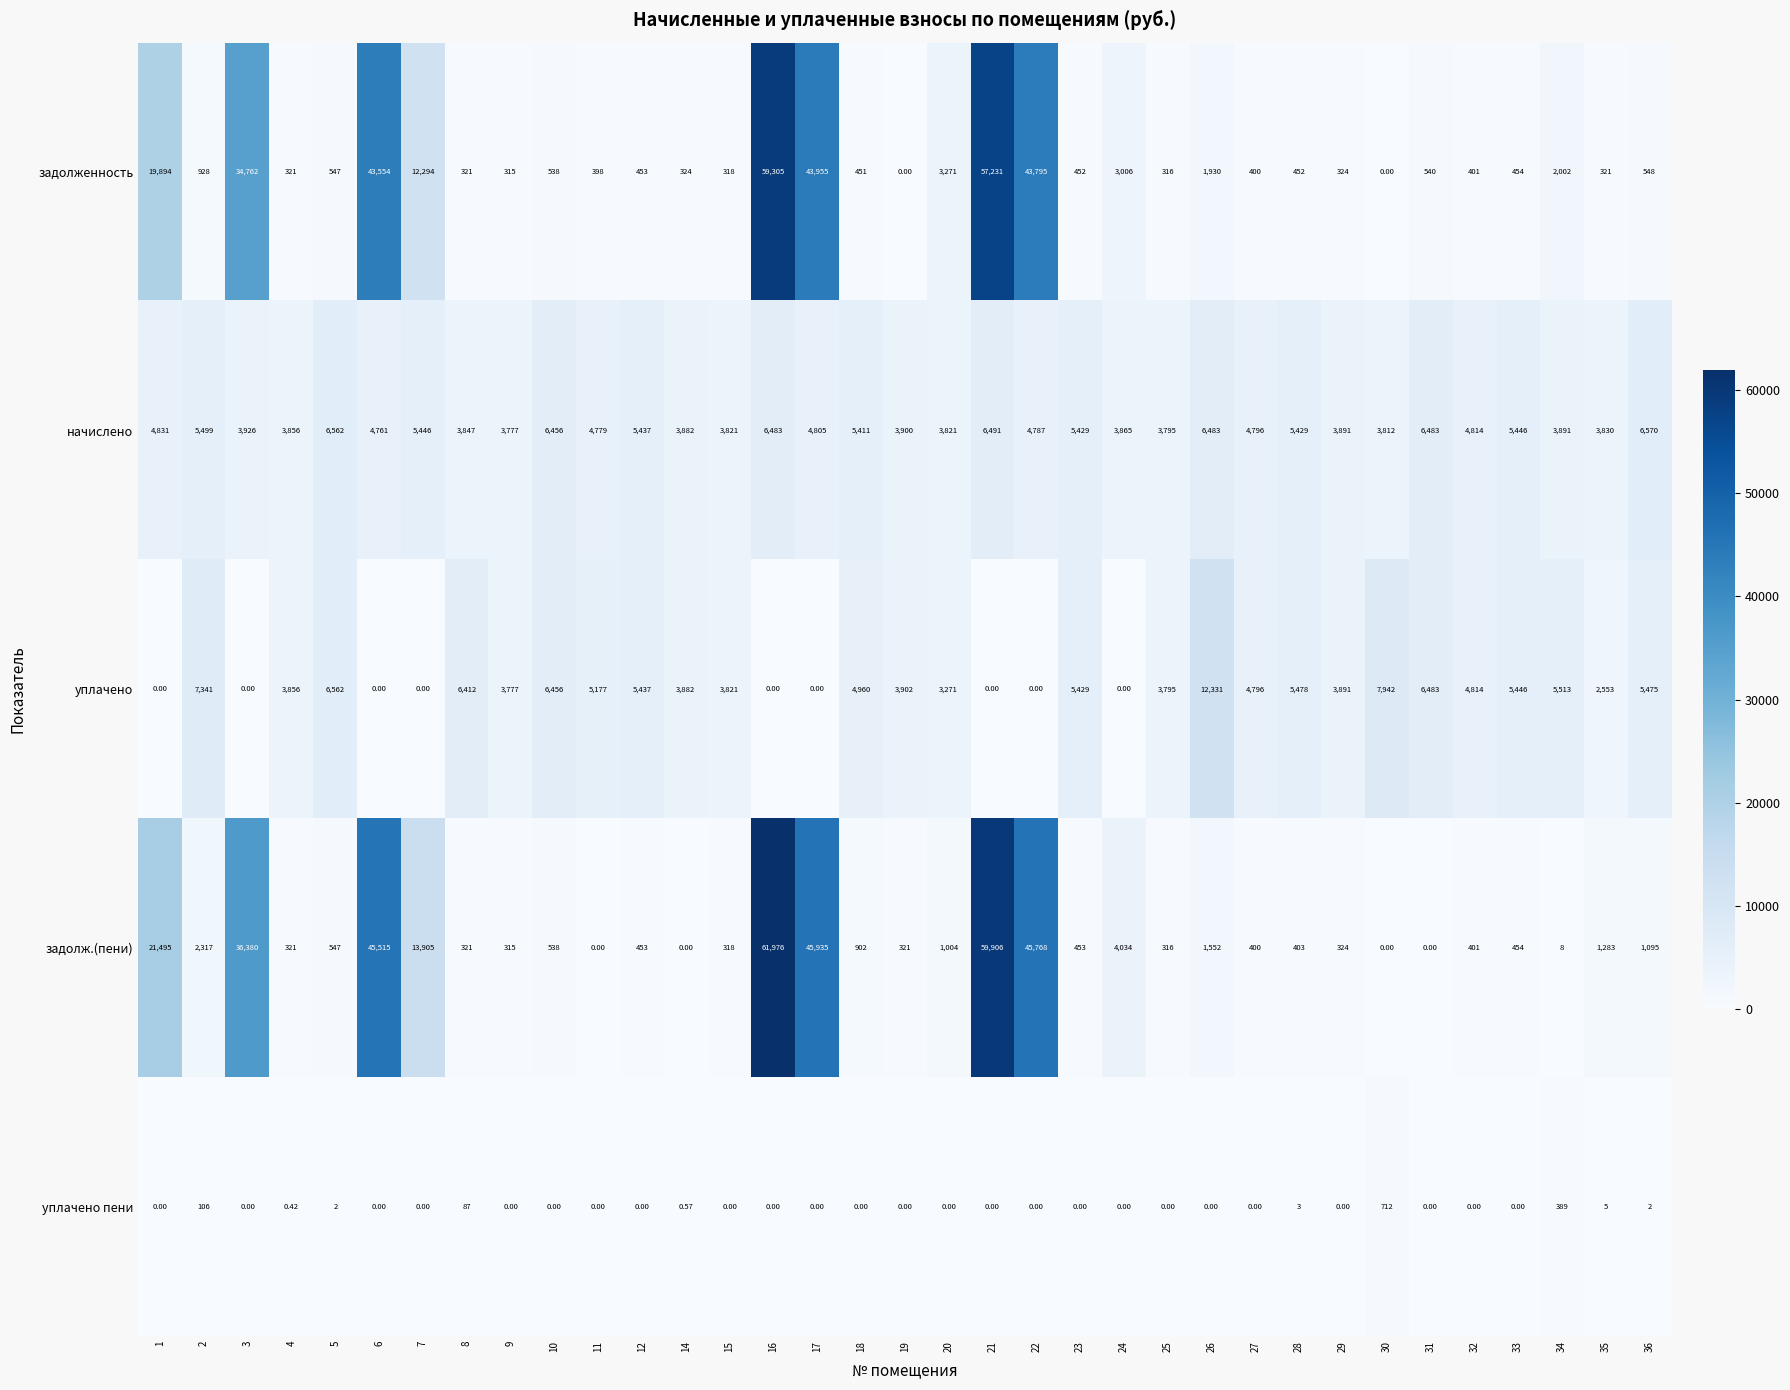

Is the value of уплачено пени at 6 greater than the value of задолженность at 27?

No